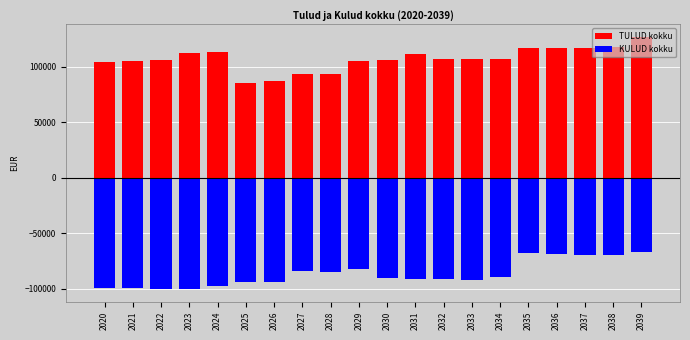

What is the maximum value for KULUD kokku?

-66750.0